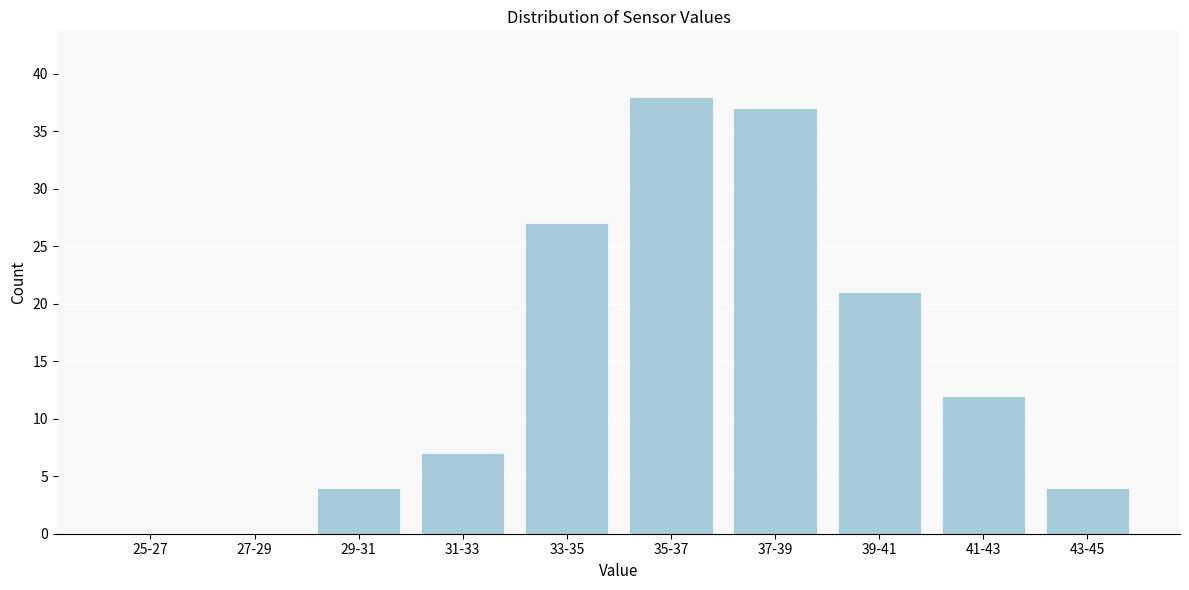

Reading left to right, list all the values displayed in this chart.

25-27=0	27-29=0	29-31=4	31-33=7	33-35=27	35-37=38	37-39=37	39-41=21	41-43=12	43-45=4